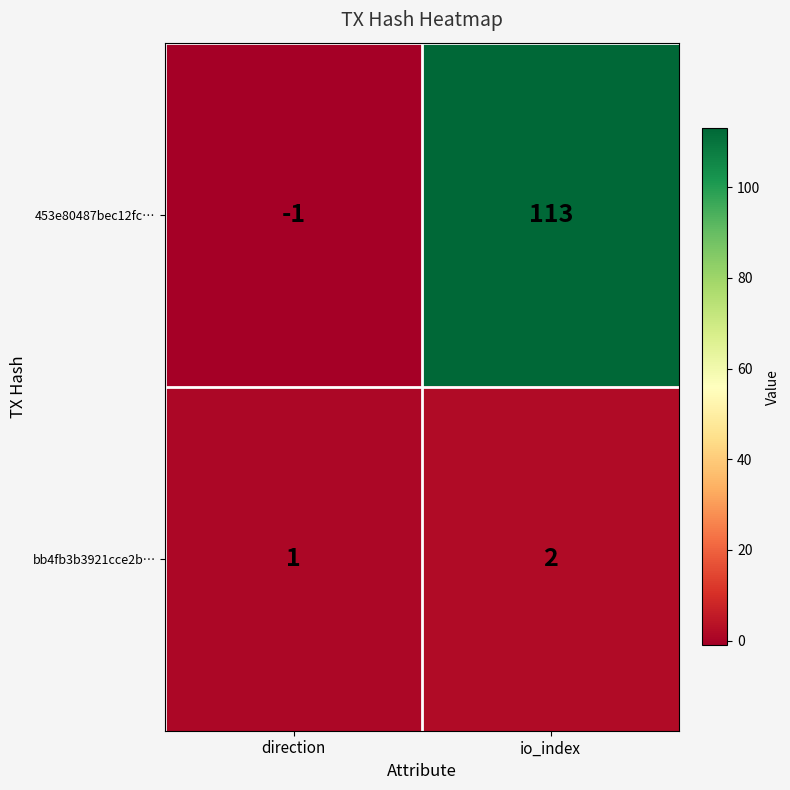

The bb4fb3b3921cce2b… series shows 2 at io_index. True or false?

True